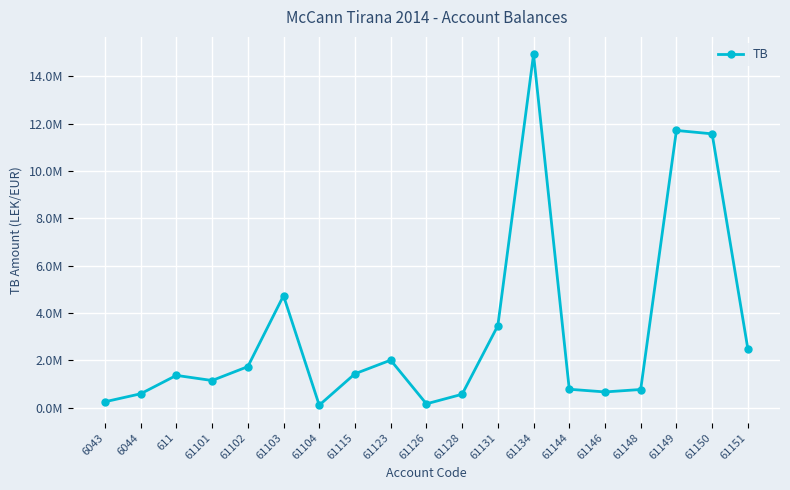

Is this an area chart (filled region under the line)?

No